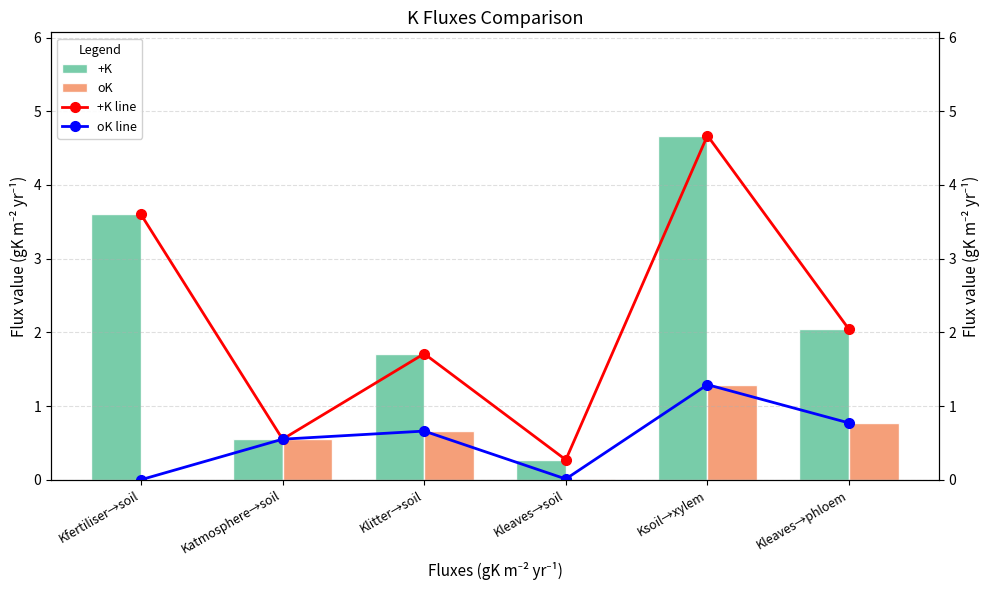

Does the chart contain stacked bars?

No